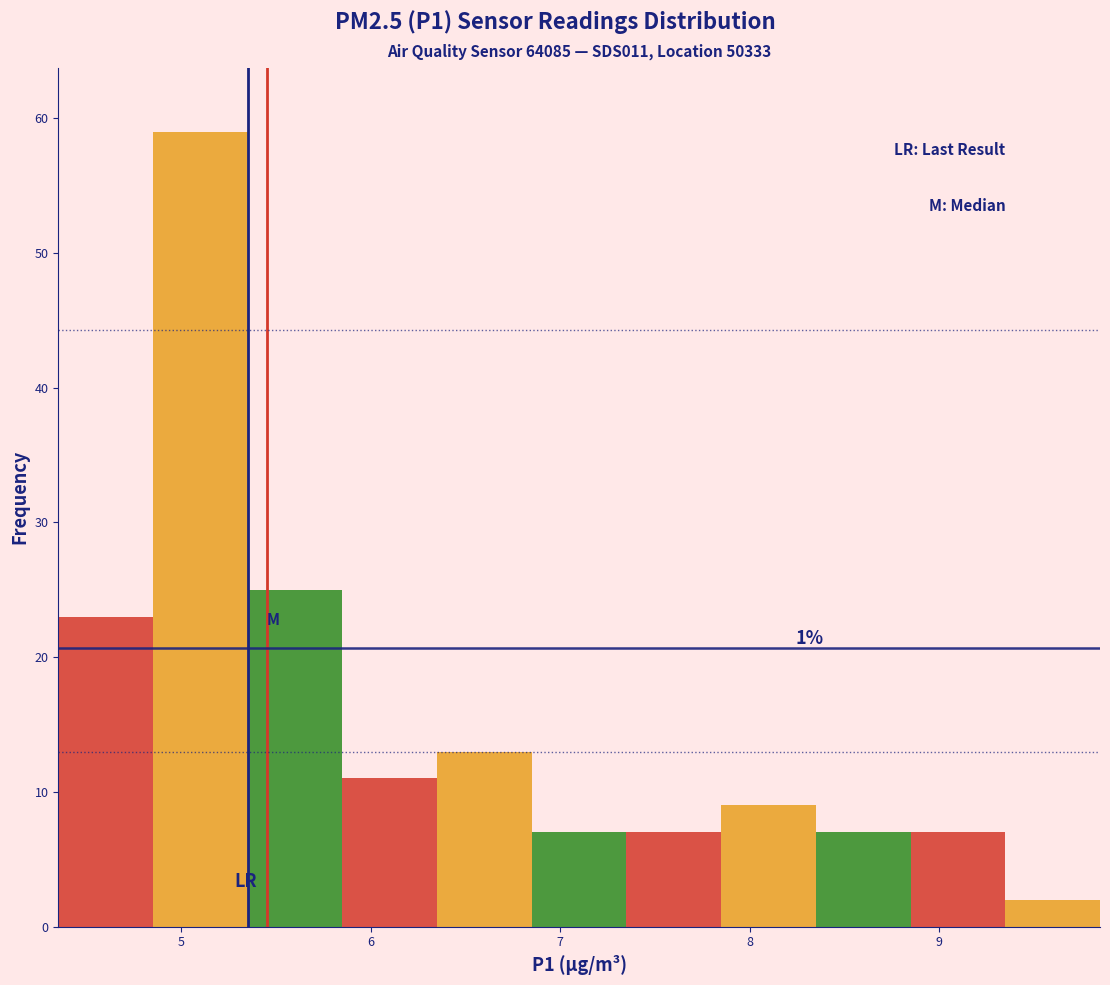

Which range on the x-axis has the tallest bar?

4.85 to 5.35